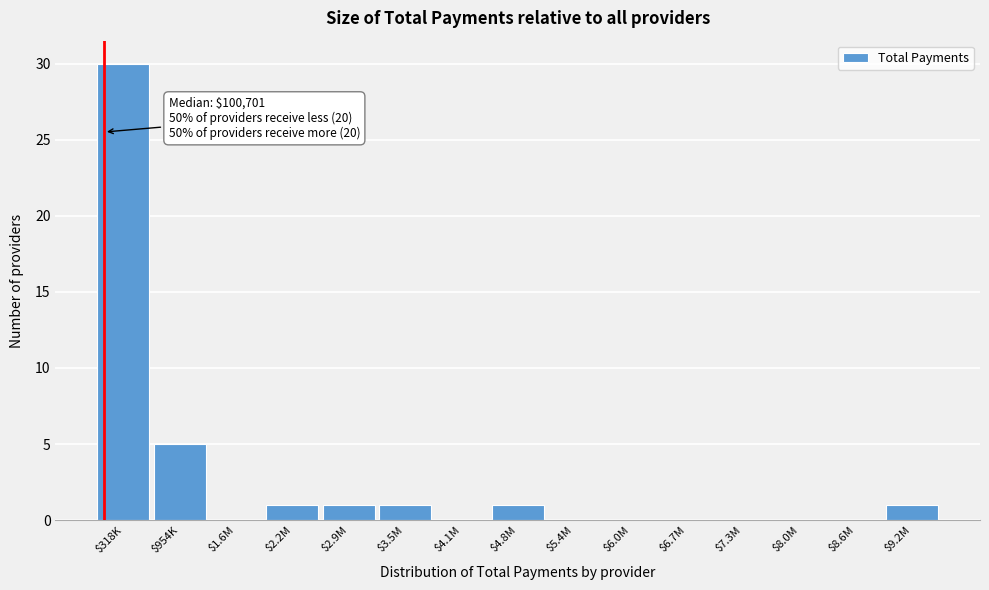

At which label is the value closest to 15?

$954K